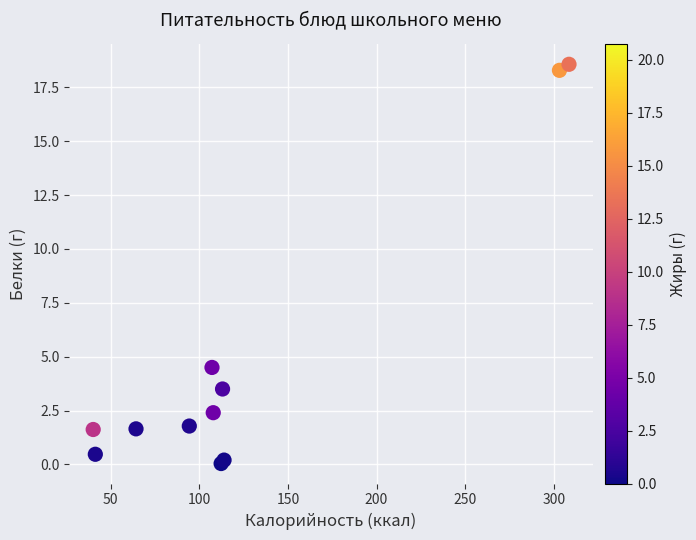

What Y value in the scatter plot is closest to 9?

4.5